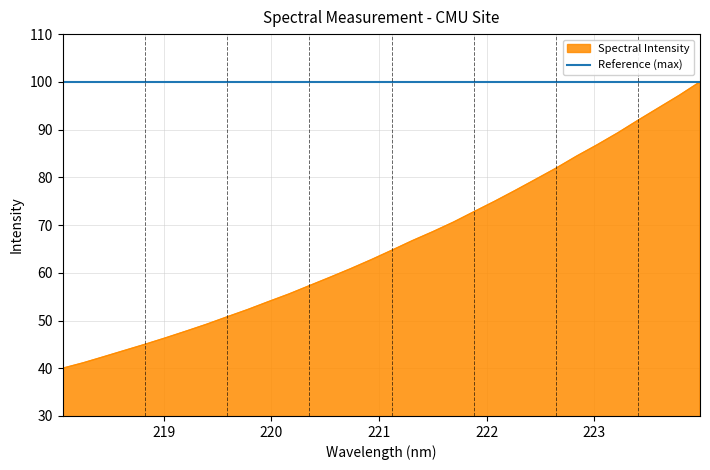

What is the highest value of the Spectral Intensity series?

100.0